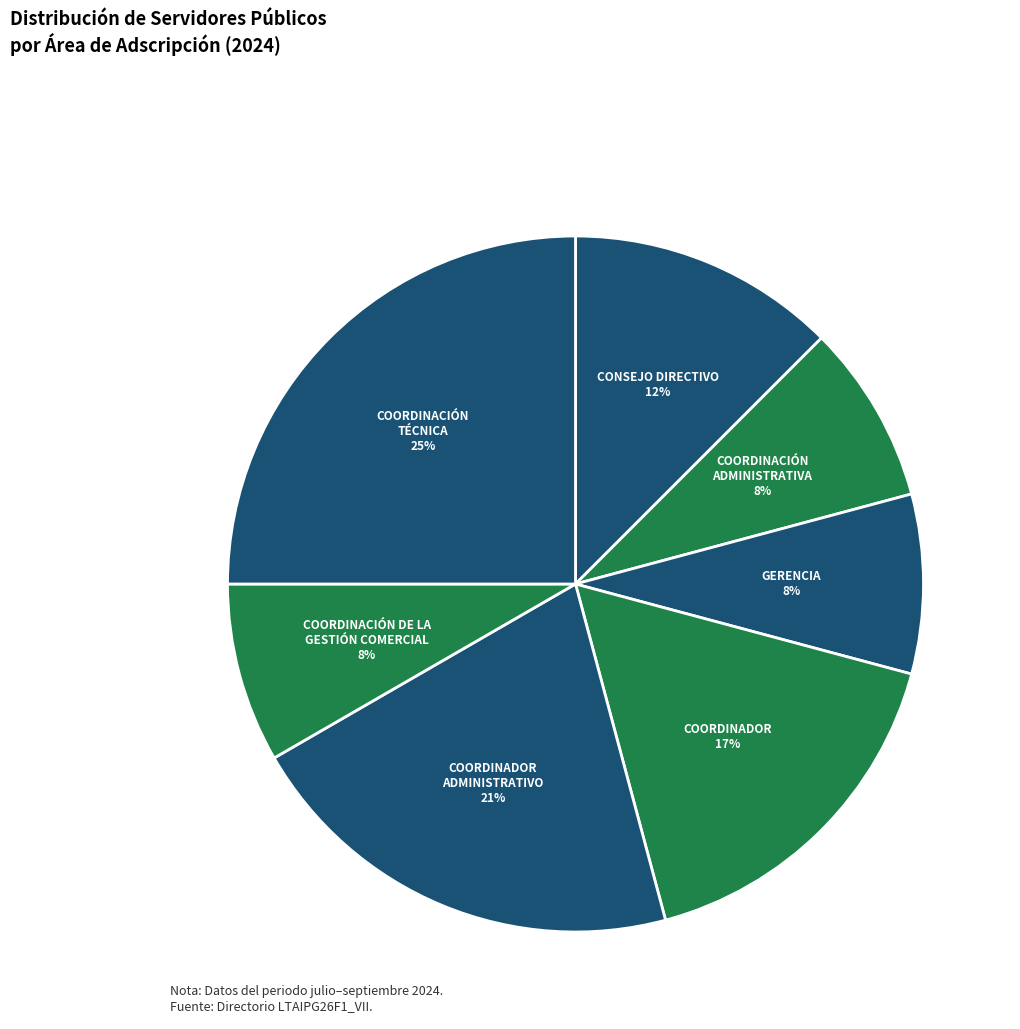

Does any single category account for the majority?

No